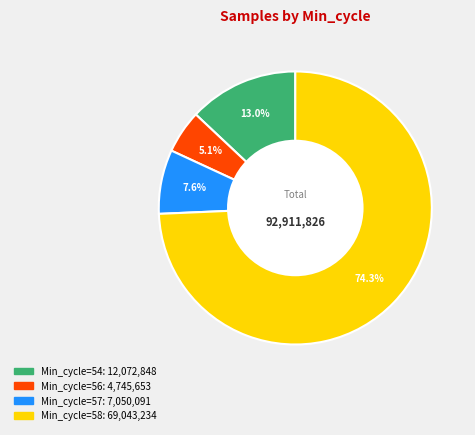

How many segments does this pie chart have?

4